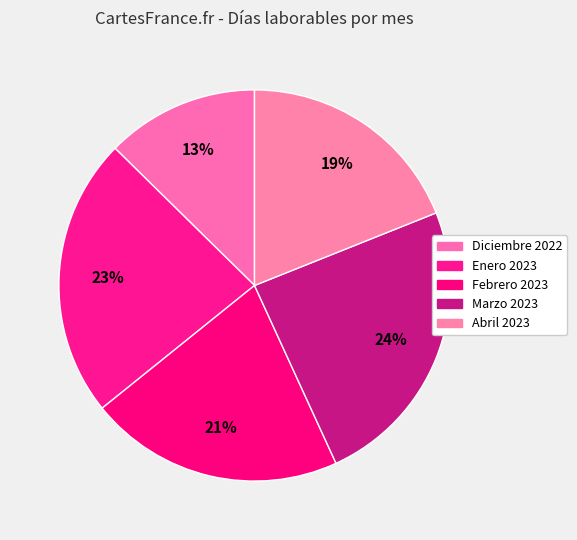

How many slices are in this pie chart?

5